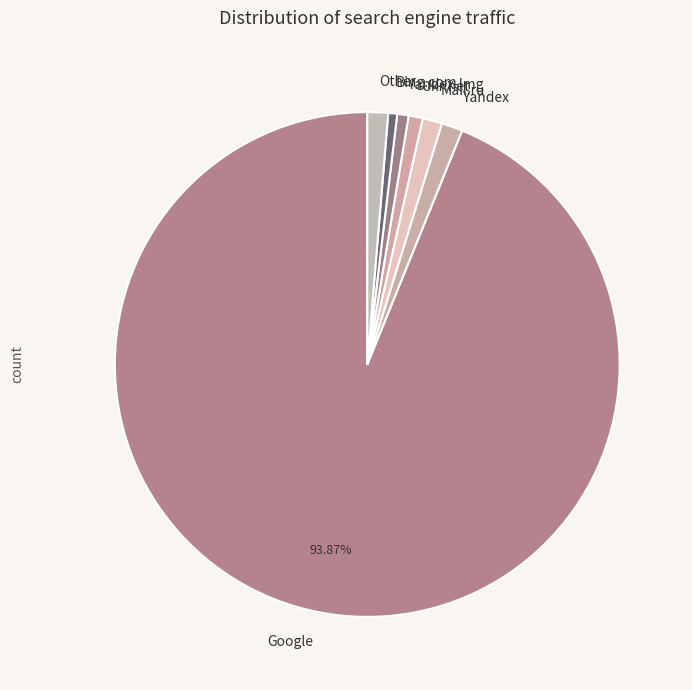

To the nearest percent, what portion does Mail.ru represent?

1%